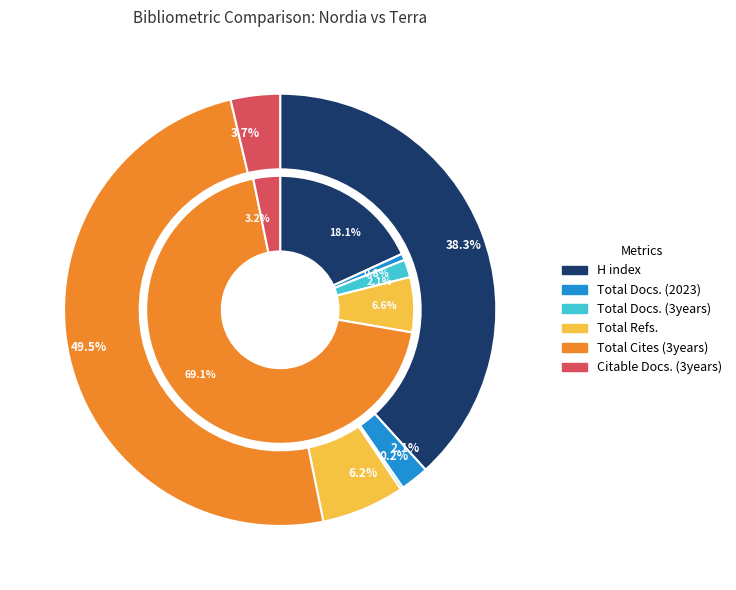

Which category has the smallest portion of the pie?

Total Docs. (3years)